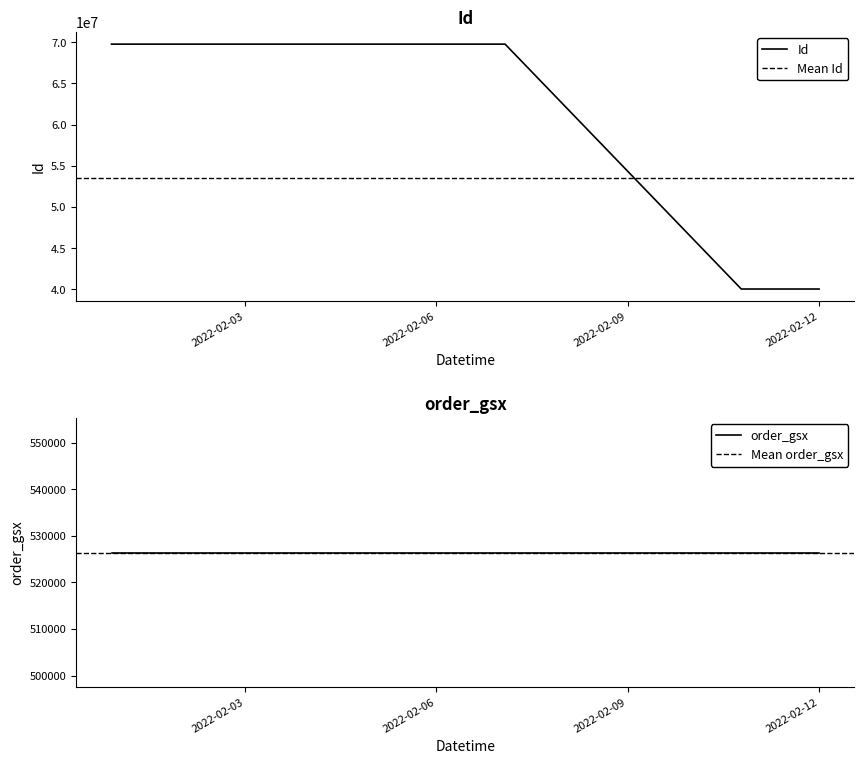

What is the minimum value for Id?

40038281